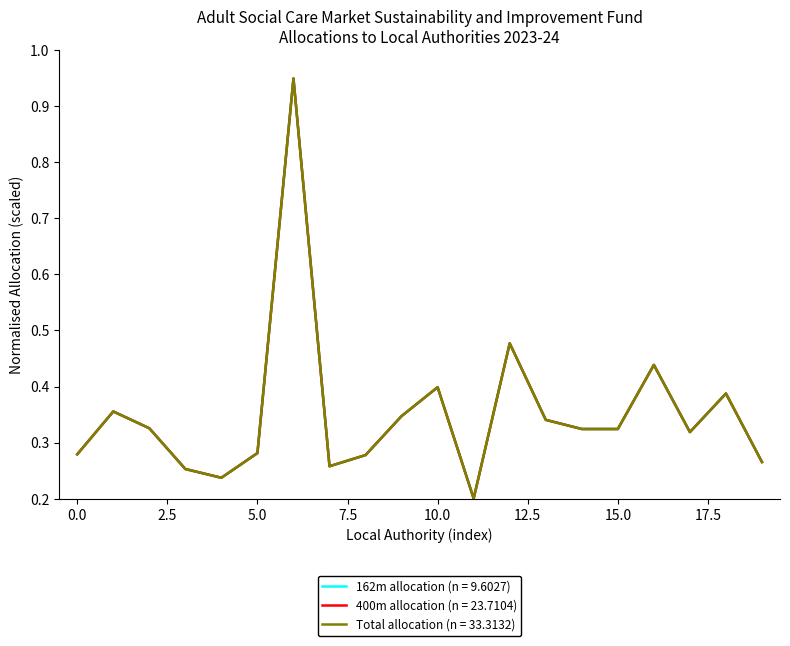

Rank the series by their average value, from lowest to highest.

400m allocation (n = 23.7104), Total allocation (n = 33.3132), 162m allocation (n = 9.6027)